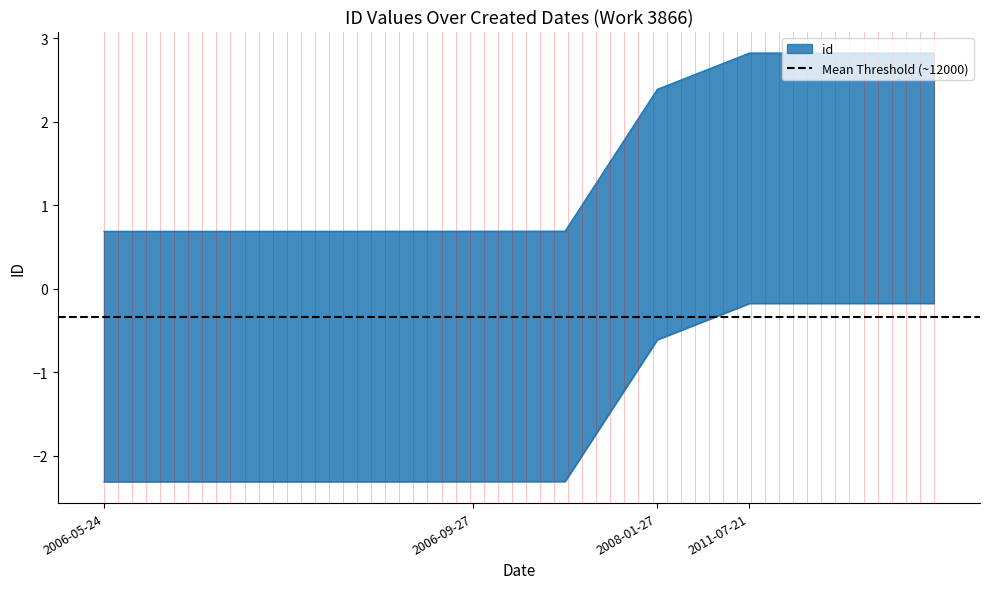

Is it true that the value at 2006-05-24 is -2.3?

True